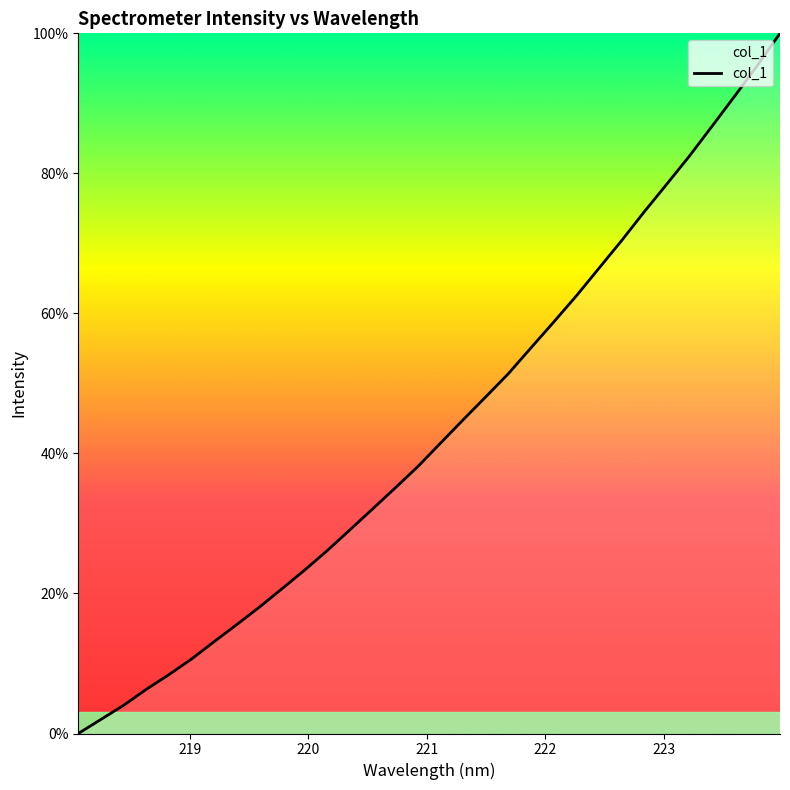

What is the greatest value displayed?

100.0